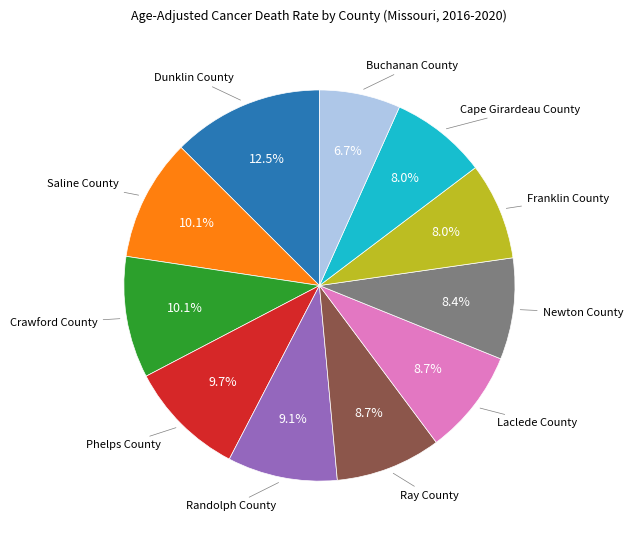

How many segments does this pie chart have?

11